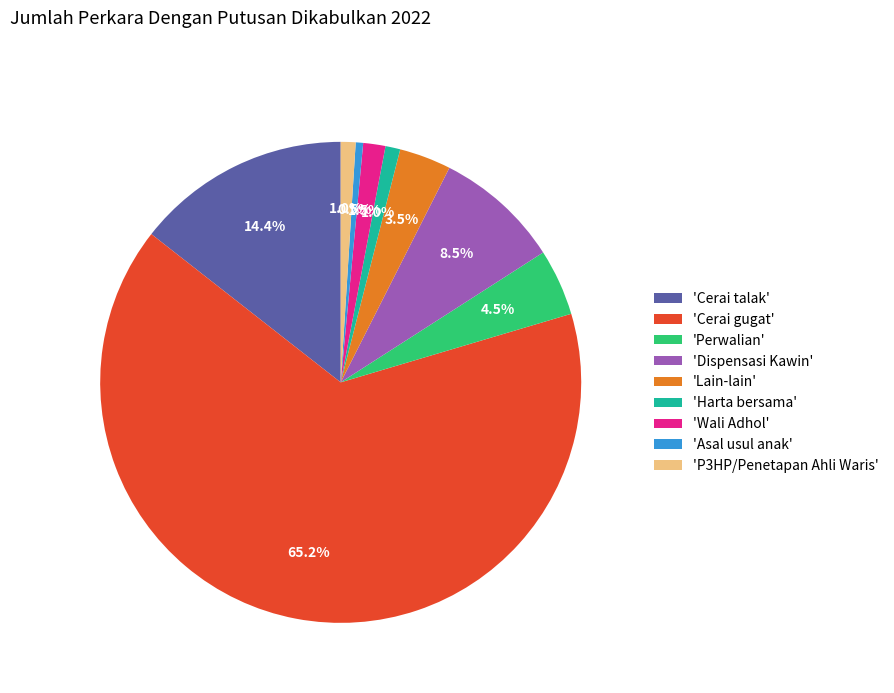

How many segments does this pie chart have?

9